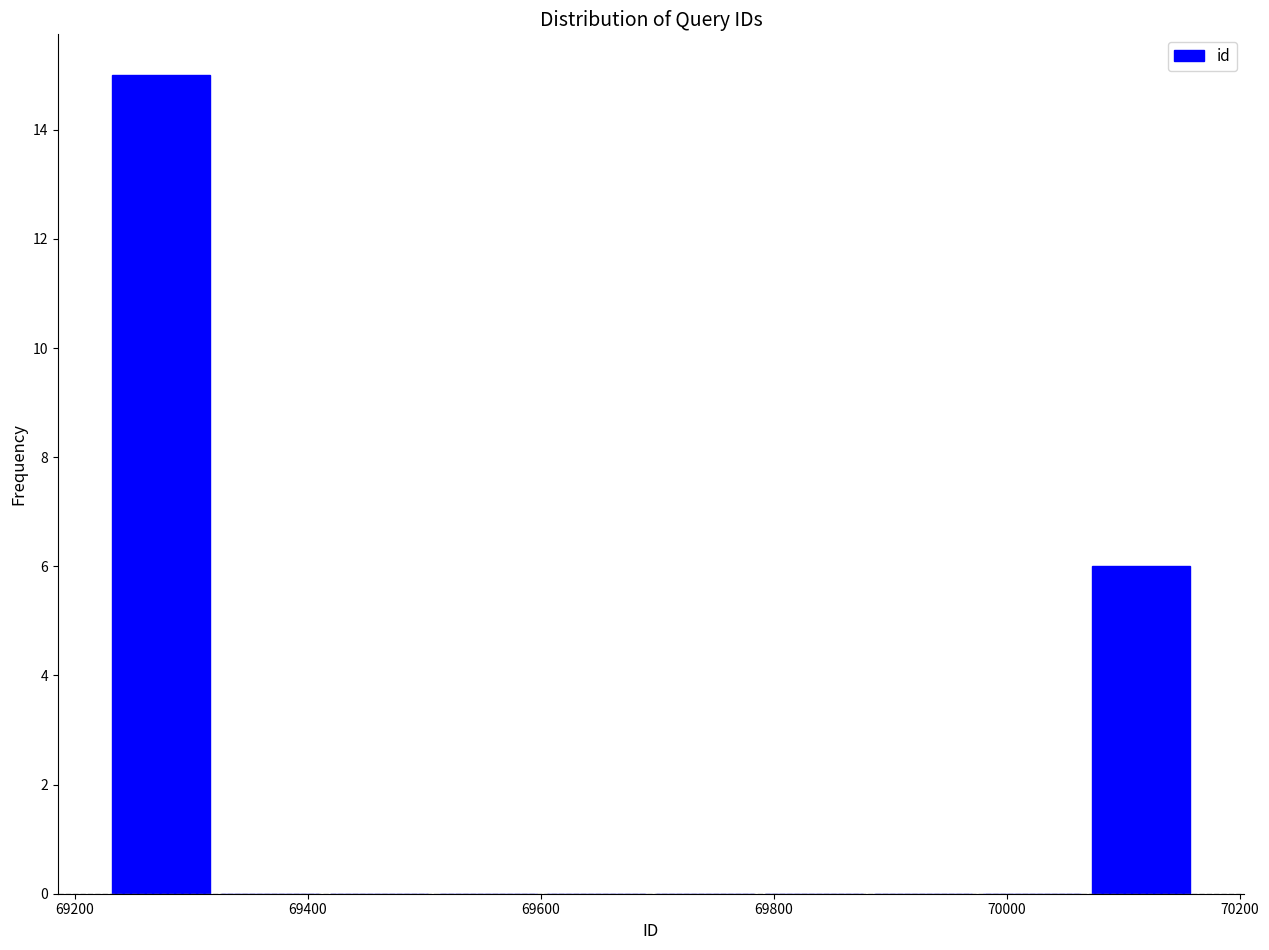

Reading left to right, transcribe this chart: for each bar, give the range it covers on the x-axis and its height. Neither the bar edges nor the heights are printed on the chart, so give them approximately, as read against the axes.

69220 to 69320: 15
69320 to 69420: 0
69420 to 69500: 0
69500 to 69600: 0
69600 to 69700: 0
69700 to 69780: 0
69780 to 69880: 0
69880 to 69980: 0
69980 to 70060: 0
70060 to 70160: 6